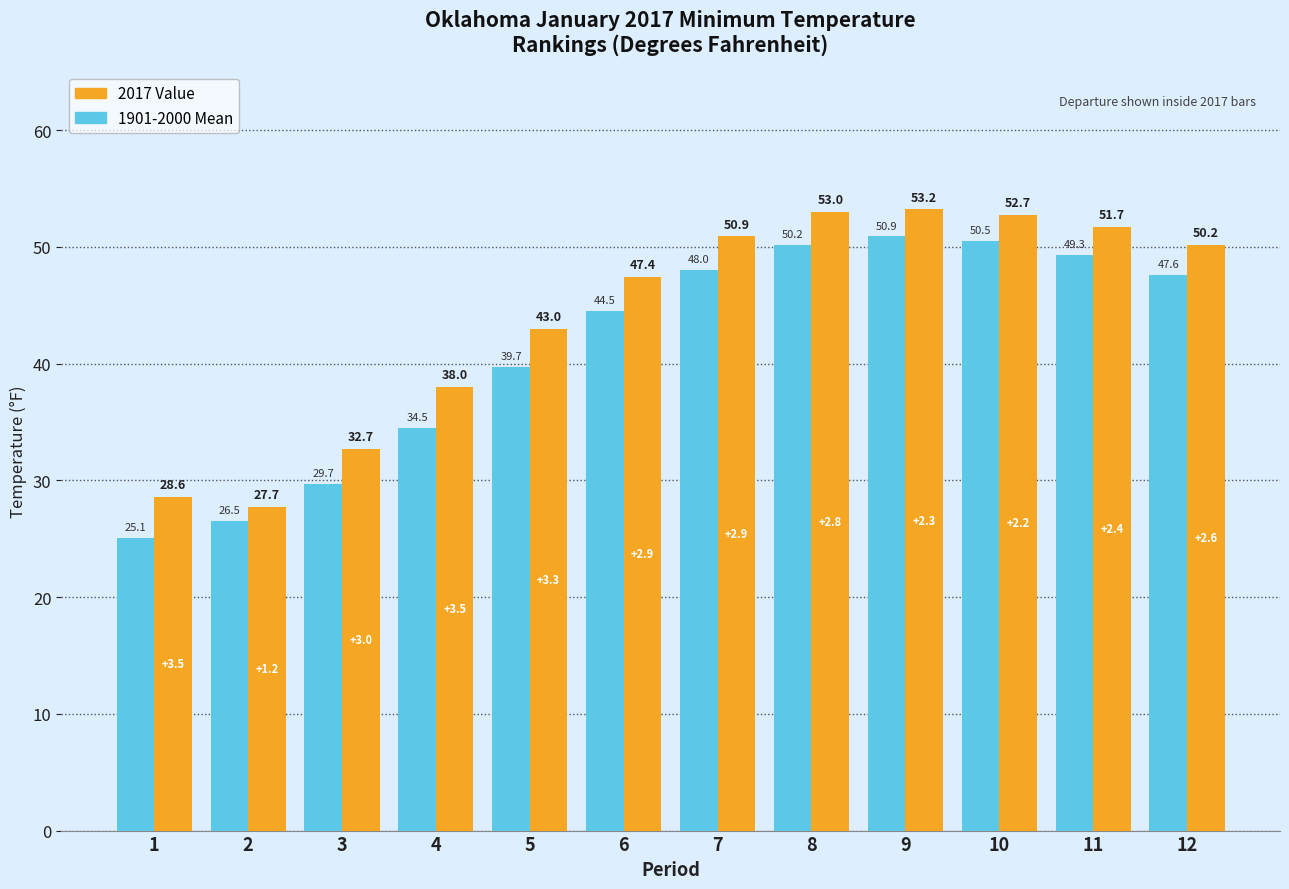

At which category does the chart reach its peak across all series?

9